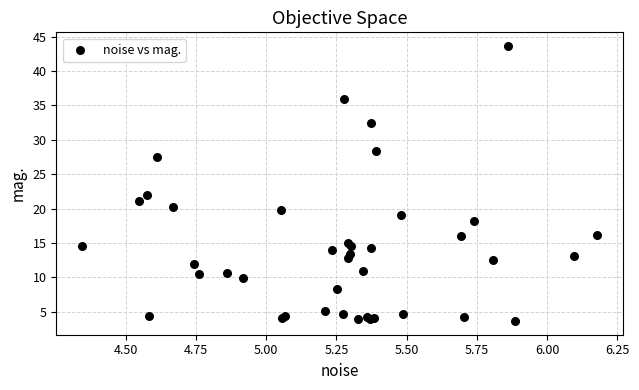

What Y value in the scatter plot is closest to 23?

22.0